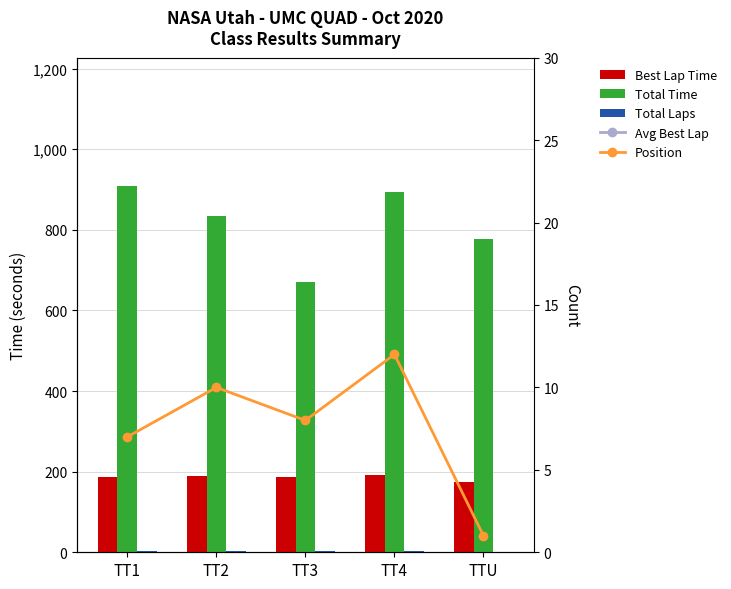

Which category has the highest value in the Position series?

TT4